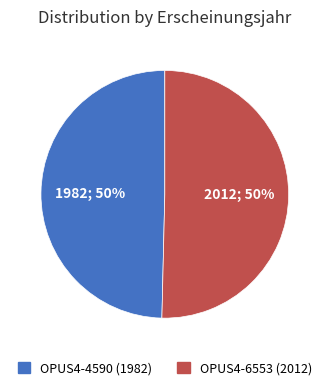

Is the sum of OPUS4-4590 (1982) and OPUS4-6553 (2012) greater than half?

Yes